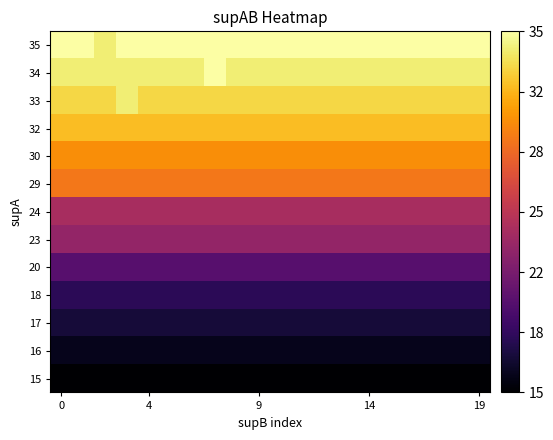

At how many categories does at least one series exceed 30?

20